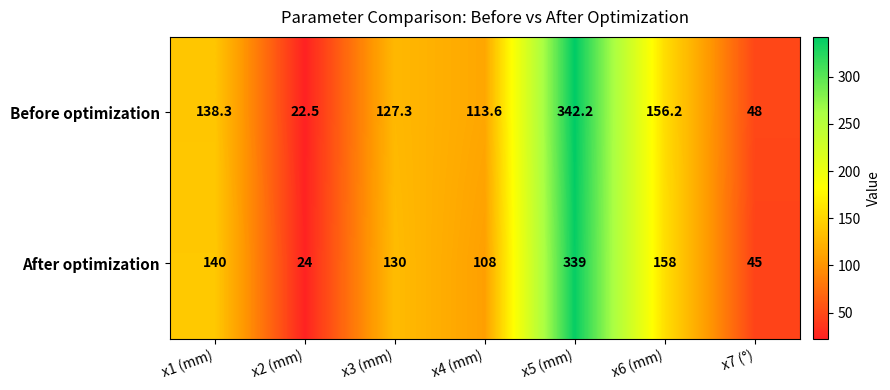

What is the total value across all series at x2 (mm)?

46.5